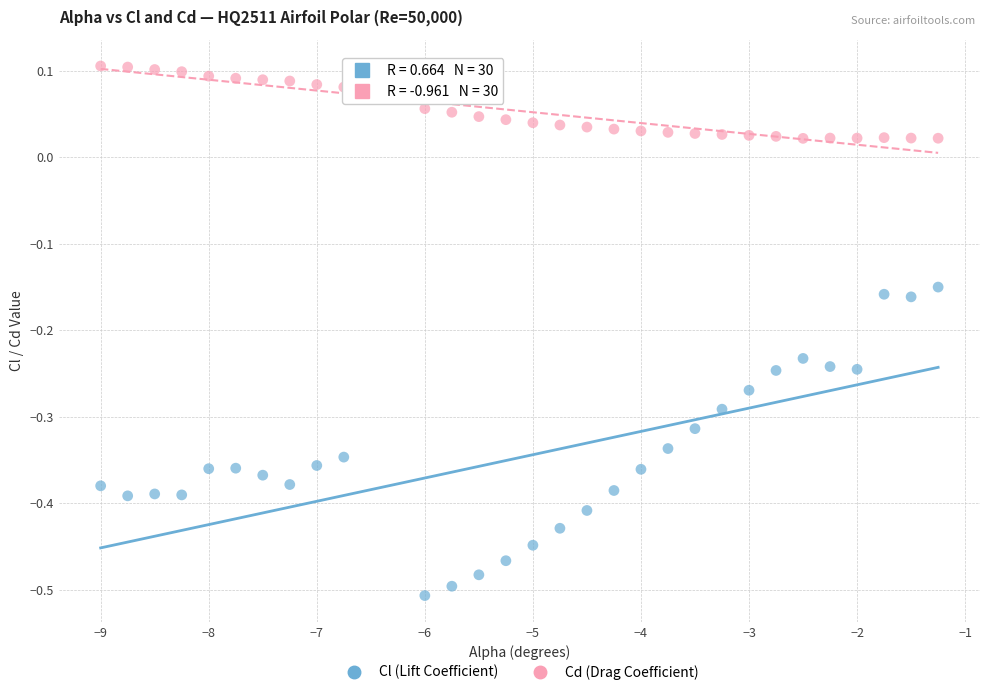

What are all the series names shown in the legend?

Cl (Lift Coefficient), Cd (Drag Coefficient)